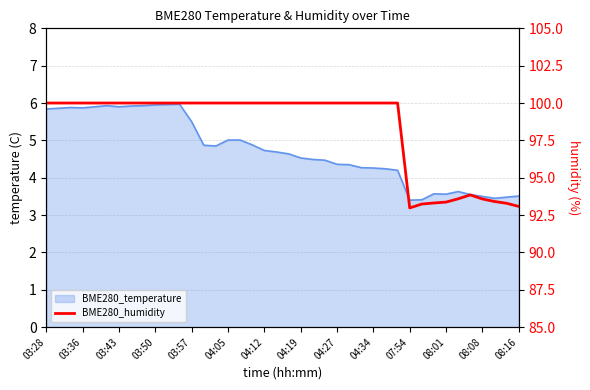

How many data points are less than 100?

10